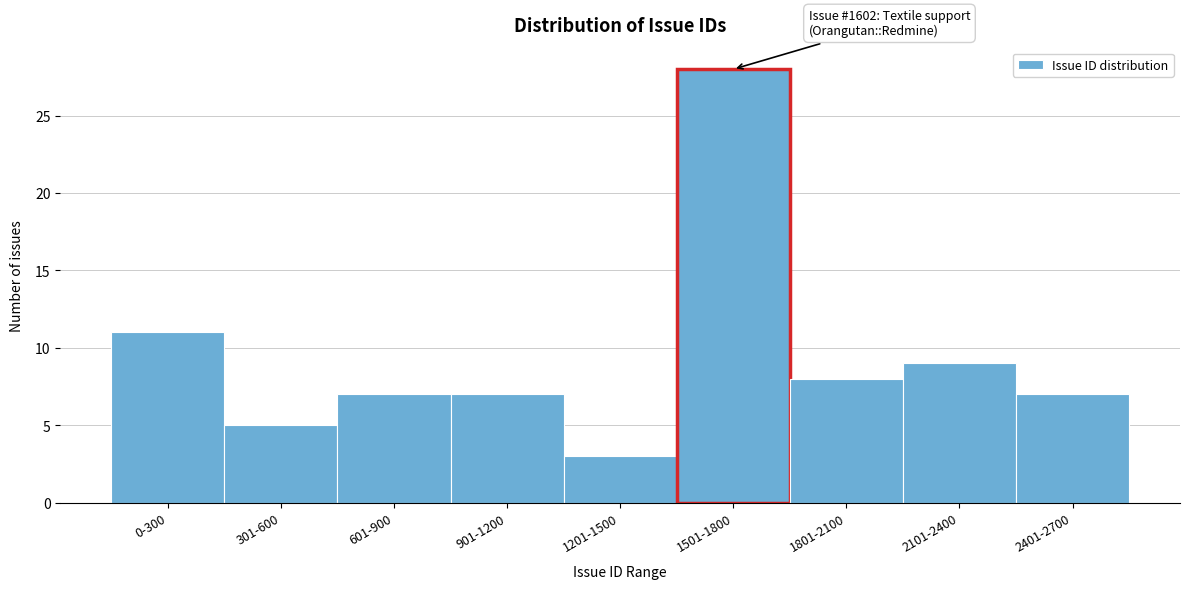

Reading left to right, what are all the values shown in this chart?

11	5	7	7	3	28	8	9	7